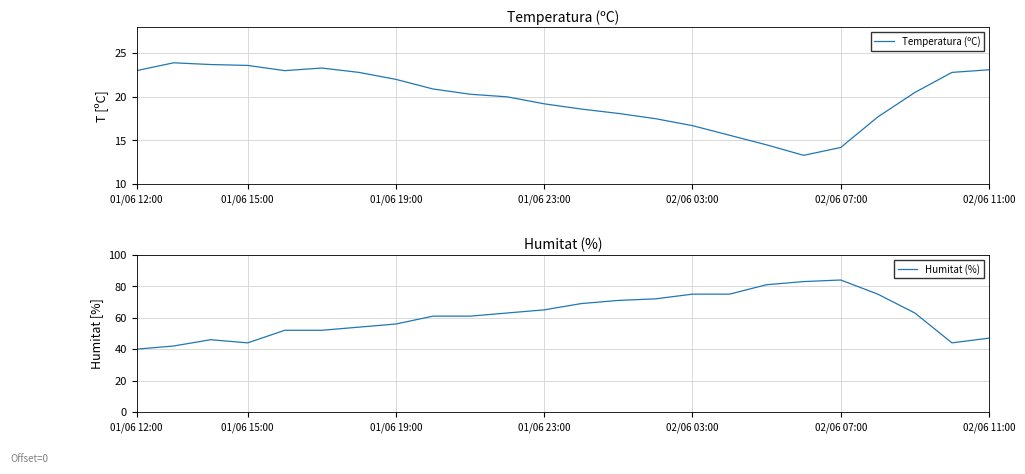

What is the average value of the Humitat (%) series?

61